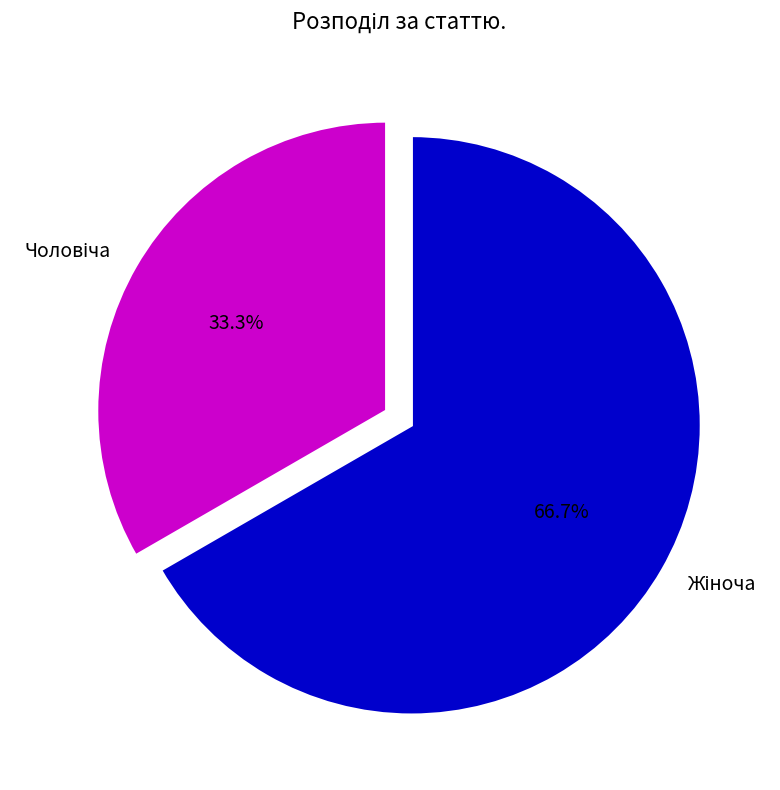

Is there any slice that represents more than half of the pie?

Yes